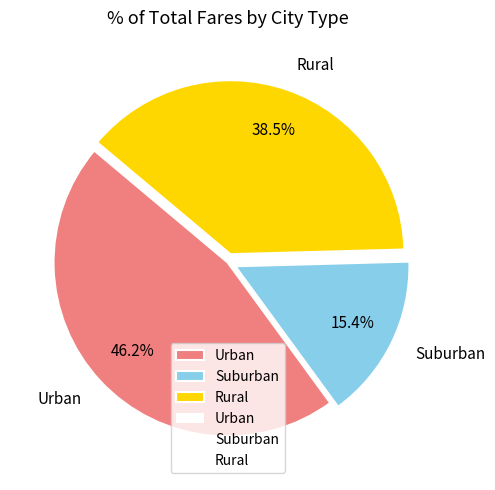

Do Suburban and Rural together represent more than half of the pie?

Yes